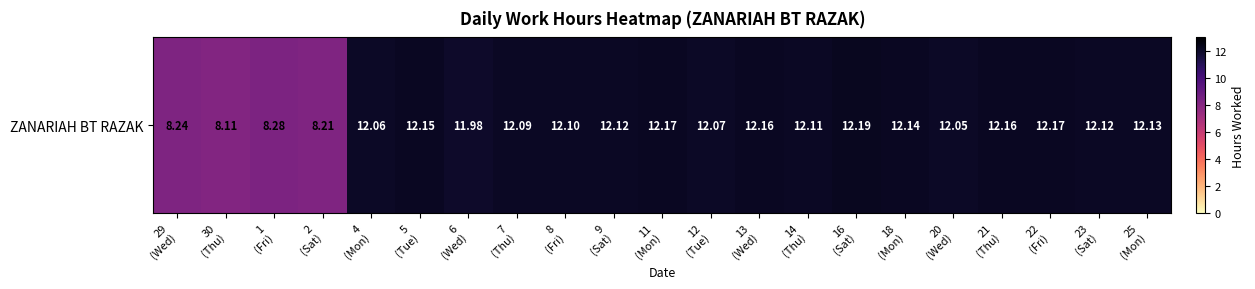

What is the maximum value shown in the chart?

12.2